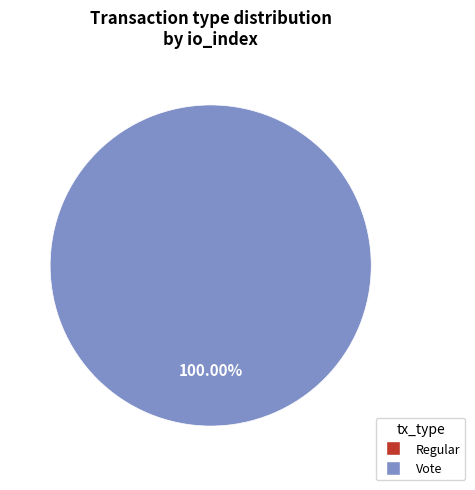

Is there a majority slice in this chart?

Yes